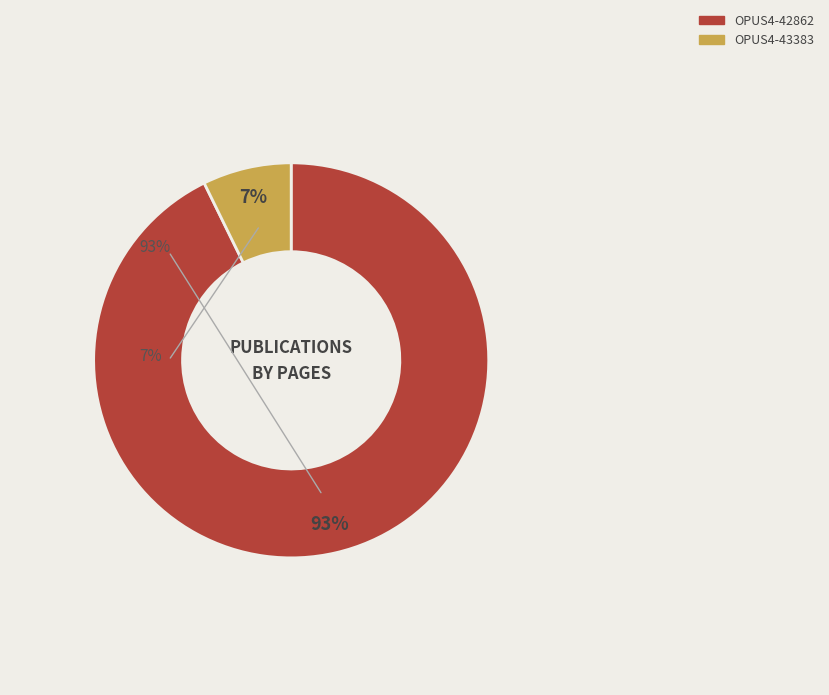

How many segments does this pie chart have?

2